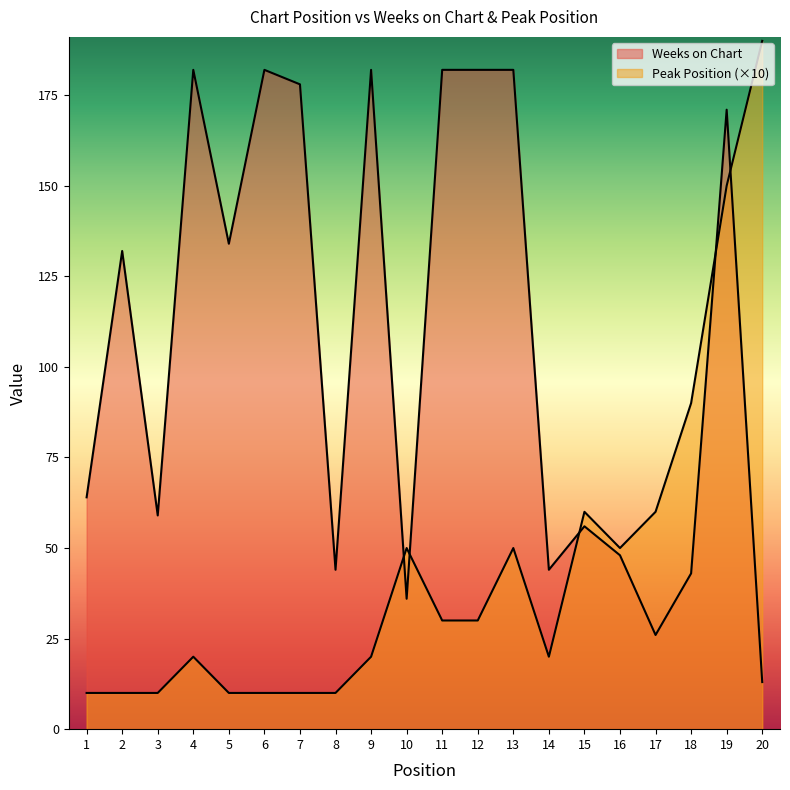

At which label does Peak Position reach its minimum?

1